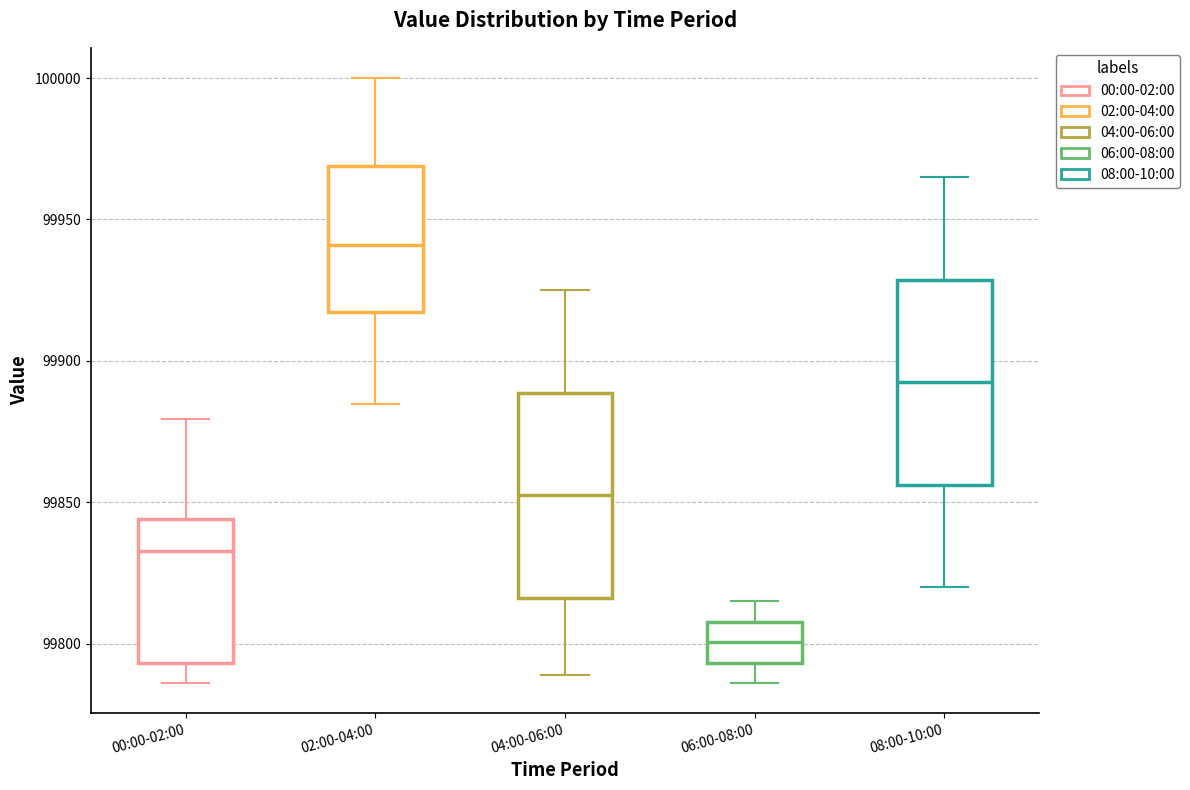

Reading left to right, transcribe this box plot: for each box, give where its median line is, the range the box spans, and where its two whiskers end, as read against the y-axis. The values are not printed on the chart, so give them approximately, as read against the axis.

00:00-02:00: median 99835, box 99795 to 99845, whiskers 99785 to 99880
02:00-04:00: median 99940, box 99915 to 99970, whiskers 99885 to 100000
04:00-06:00: median 99855, box 99815 to 99890, whiskers 99790 to 99925
06:00-08:00: median 99800, box 99795 to 99810, whiskers 99785 to 99815
08:00-10:00: median 99895, box 99855 to 99930, whiskers 99820 to 99965